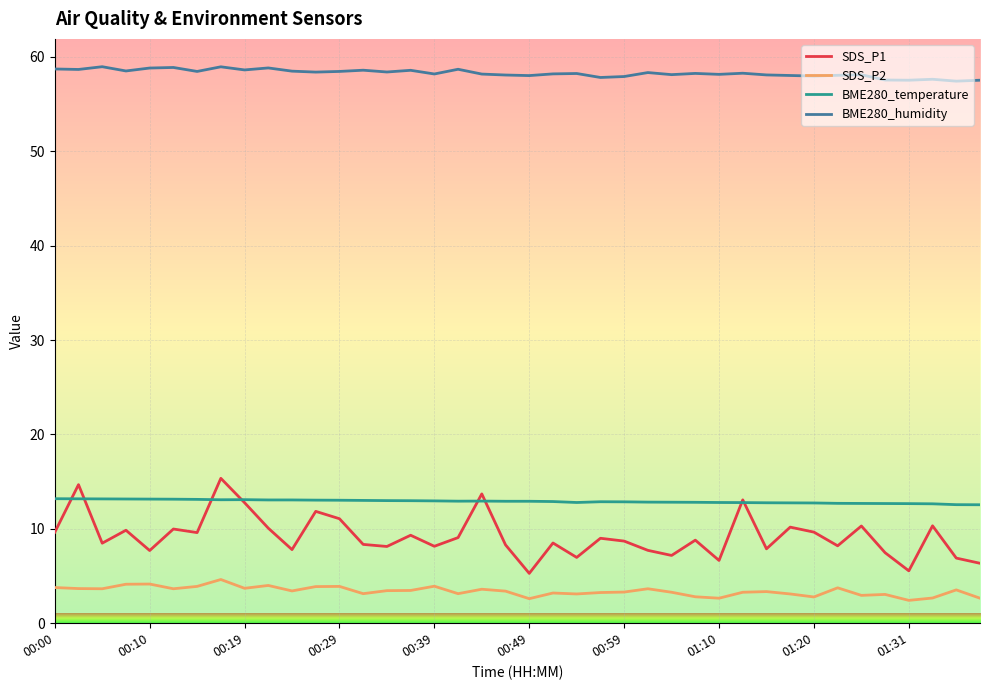

True or false: BME280_humidity and BME280_temperature intersect in this chart.

False